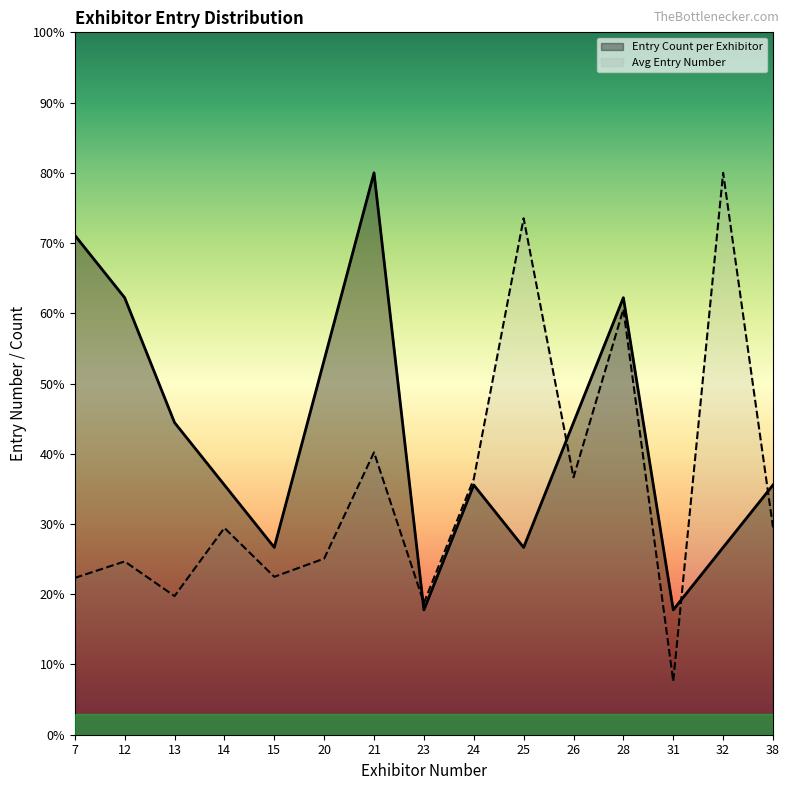

Reading left to right, list all the values displayed in this chart.

Entry Count per Exhibitor: 71.1	62.2	44.4	35.6	26.7	53.3	80.0	17.8	35.6	26.7	44.4	62.2	17.8	26.7	35.6
Avg Entry Number: 22.3	24.7	19.7	29.4	22.5	25.1	40.2	18.8	36.4	73.5	36.6	60.6	7.6	80.0	29.5